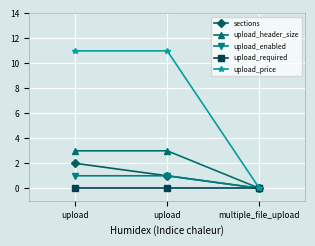

The value of upload_header_size at upload is 1. True or false?

False